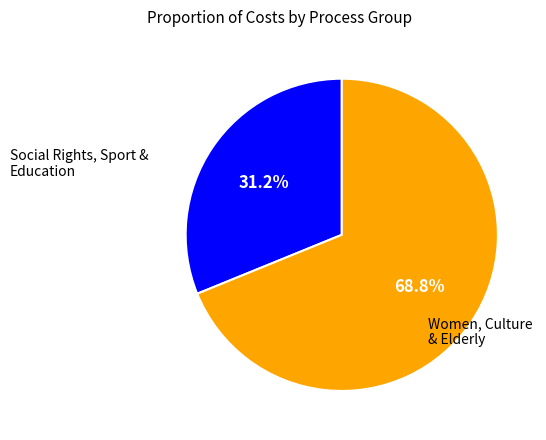

Is there any slice that represents more than half of the pie?

Yes